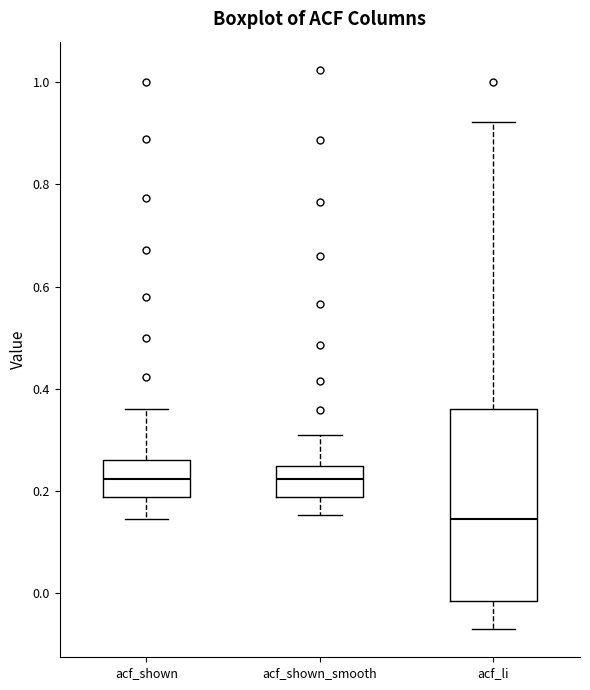

Which box has the lowest median line?

acf_li